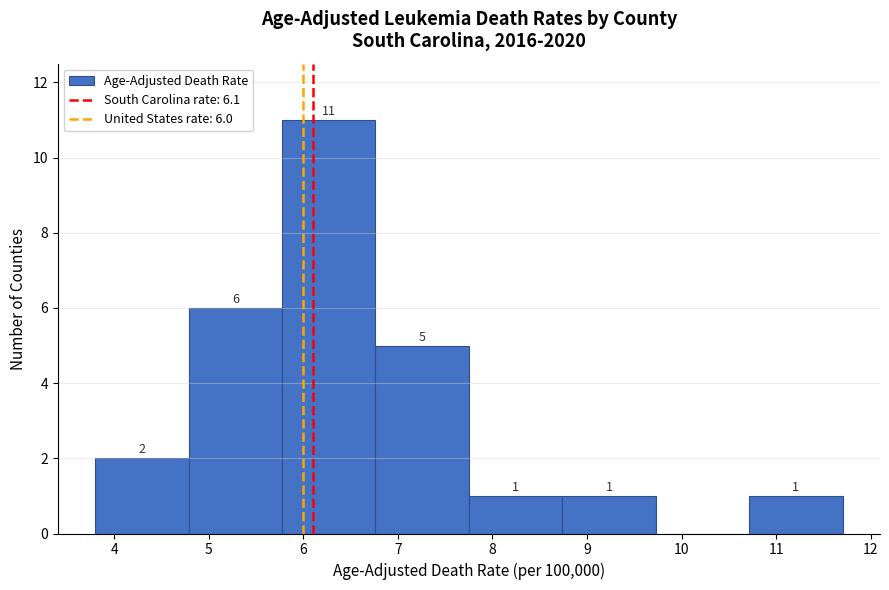

Over which range of the x-axis is the bar tallest?

5.8 to 6.8